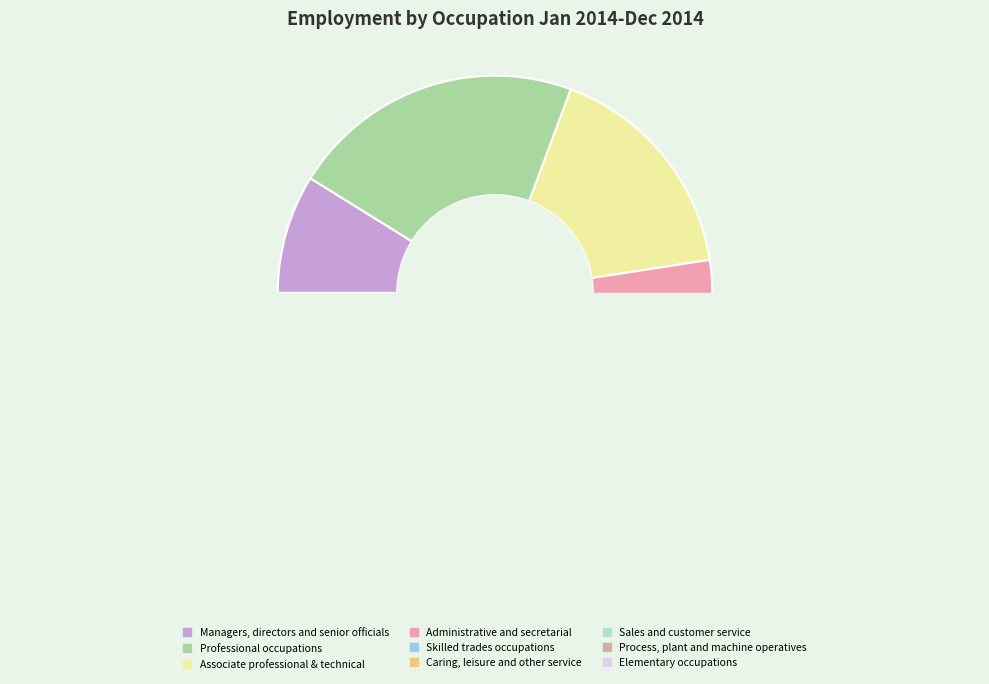

Is there a majority slice in this chart?

No